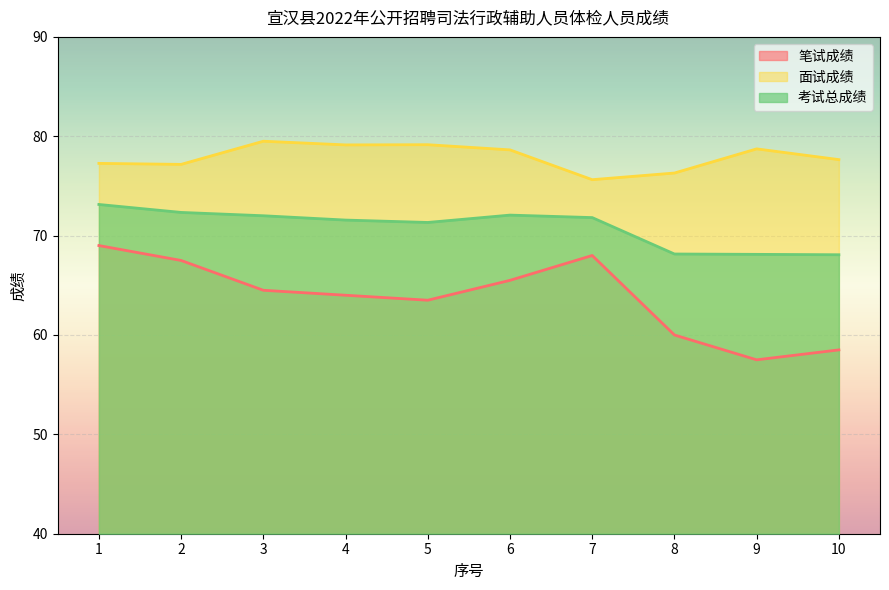

Where does the 考试总成绩 series first go above 71?

1